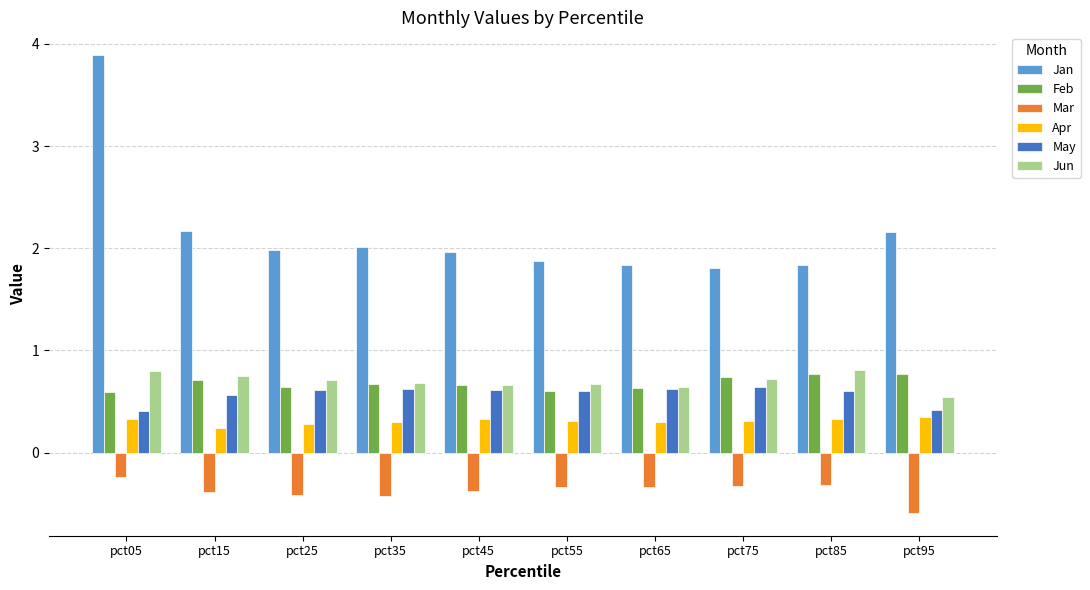

Is it true that Feb equals 0.6 at pct05?

True